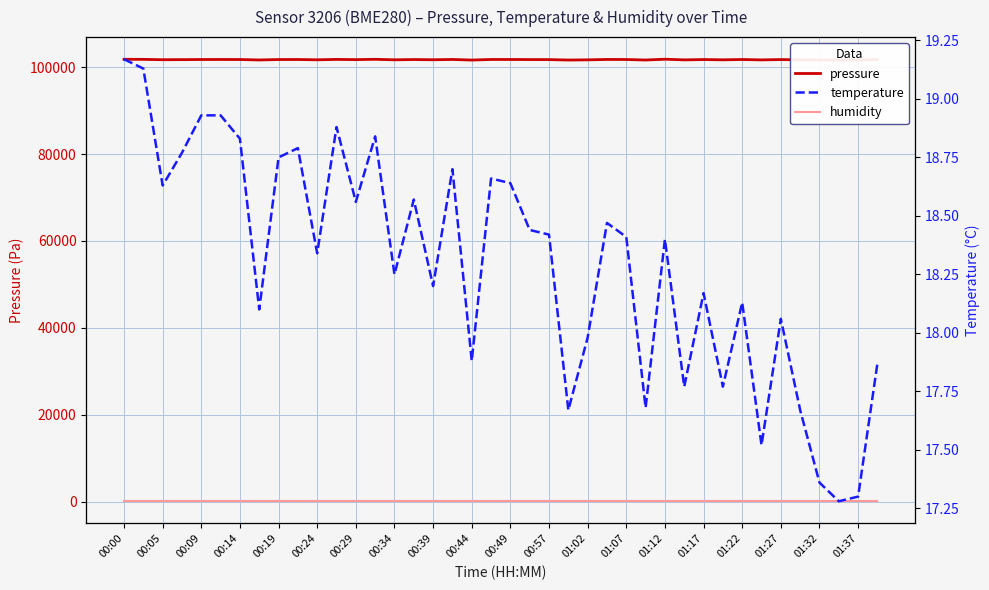

Count the number of data series in this chart.

3